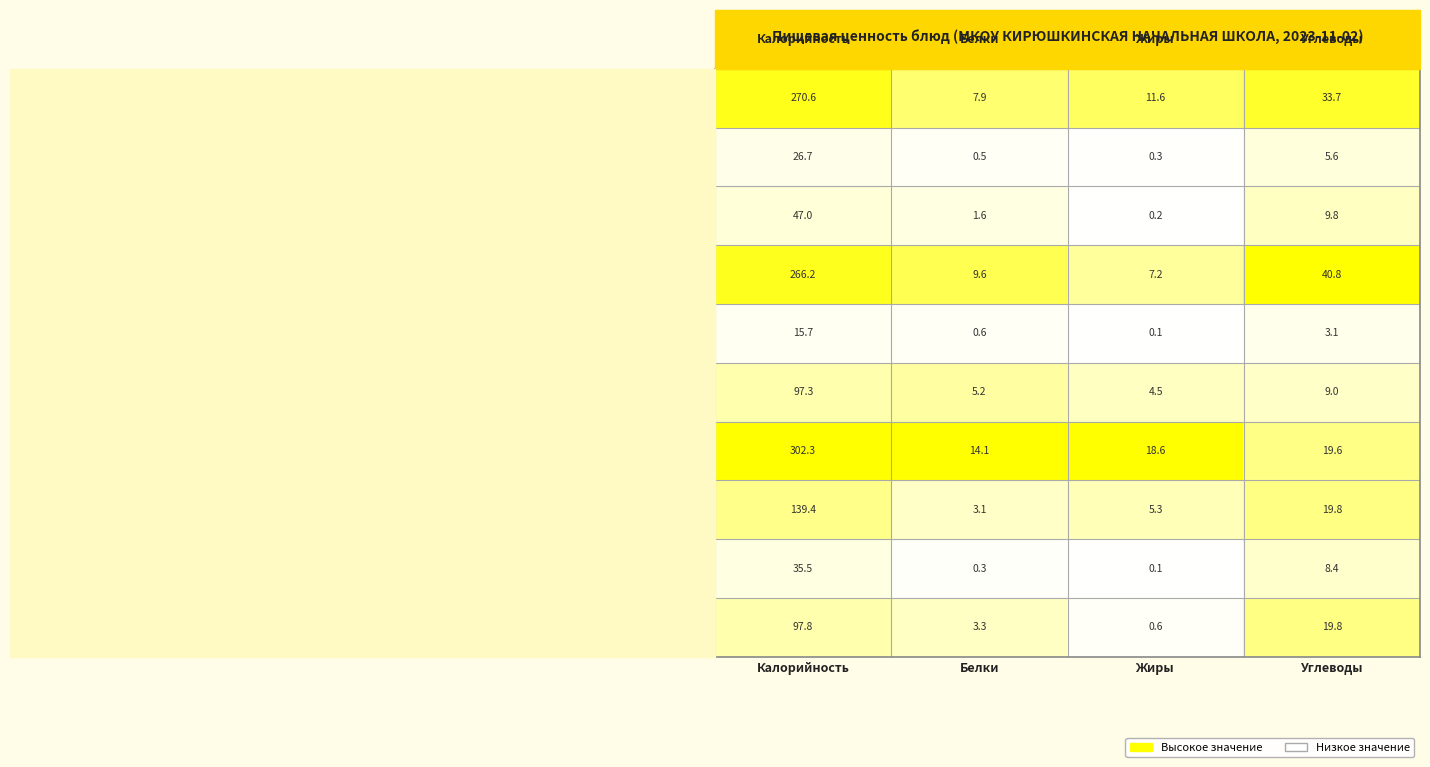

What is the difference between the maximum and minimum values in the компот из смородины series?

35.4